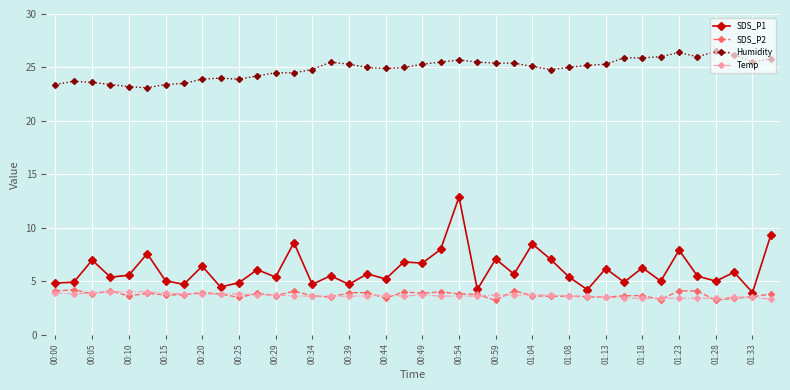

True or false: Humidity has more than 0 interior local peaks.

True